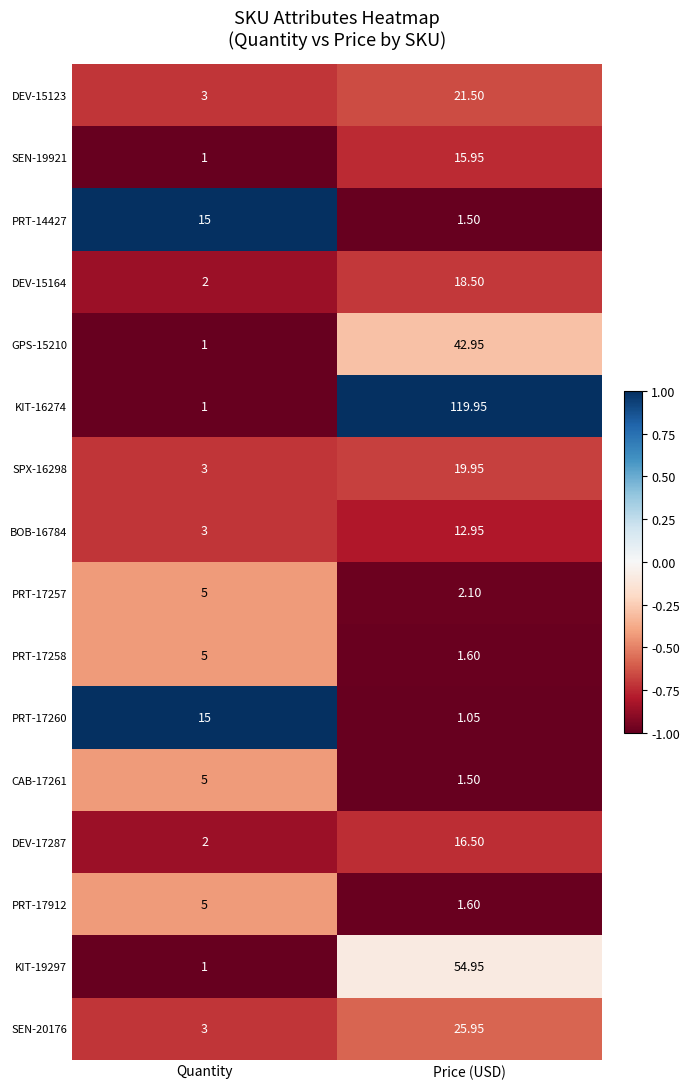

Where is DEV-15164 nearest to the value 10?

Quantity